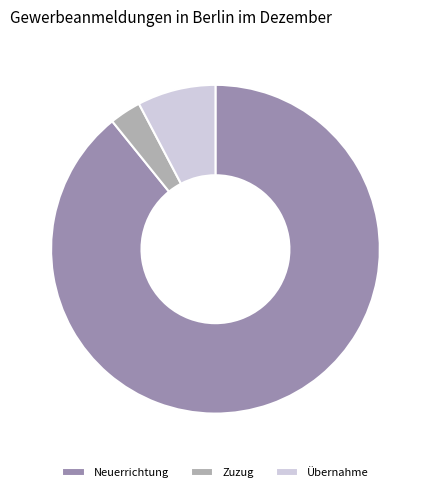

Which slice is the smallest?

Zuzug